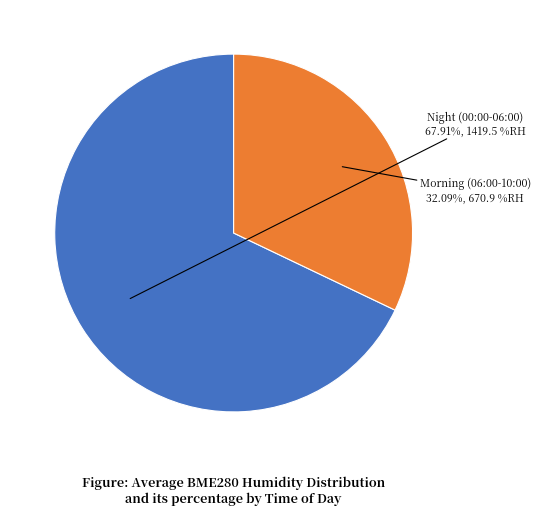

Which slice represents more than half of the pie?

Night (00:00-06:00)